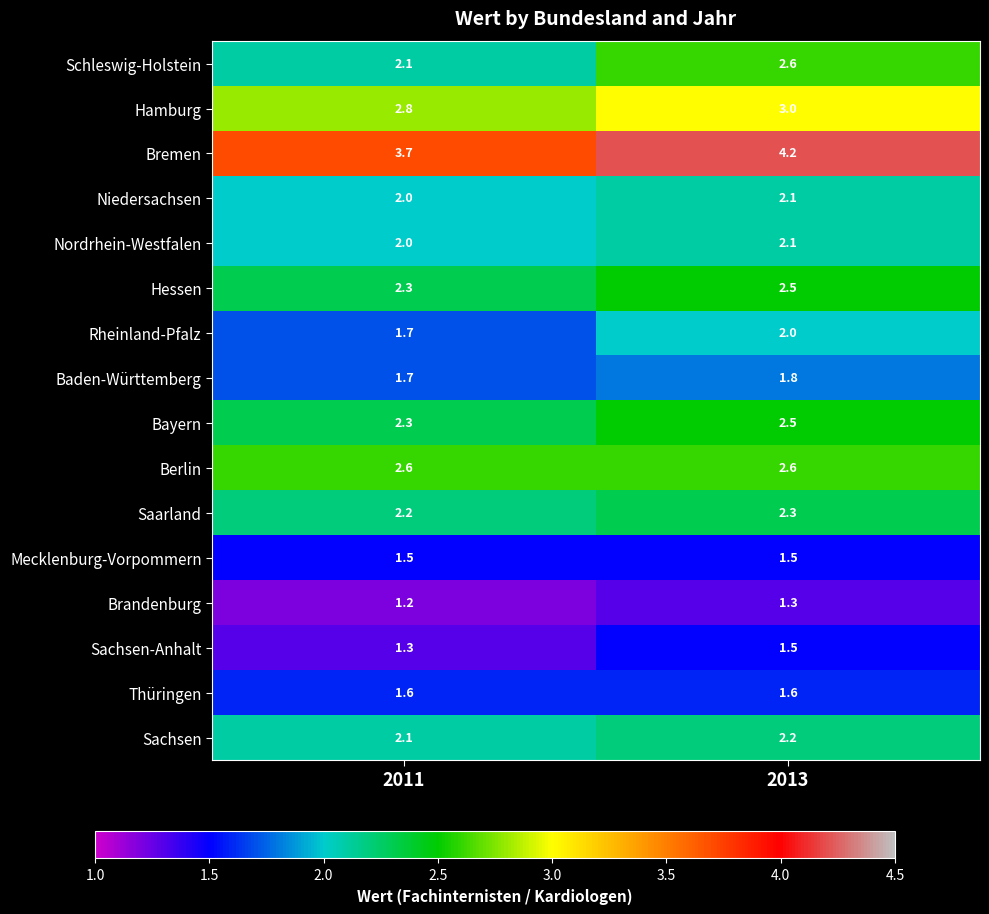

How many series are shown in this chart?

16